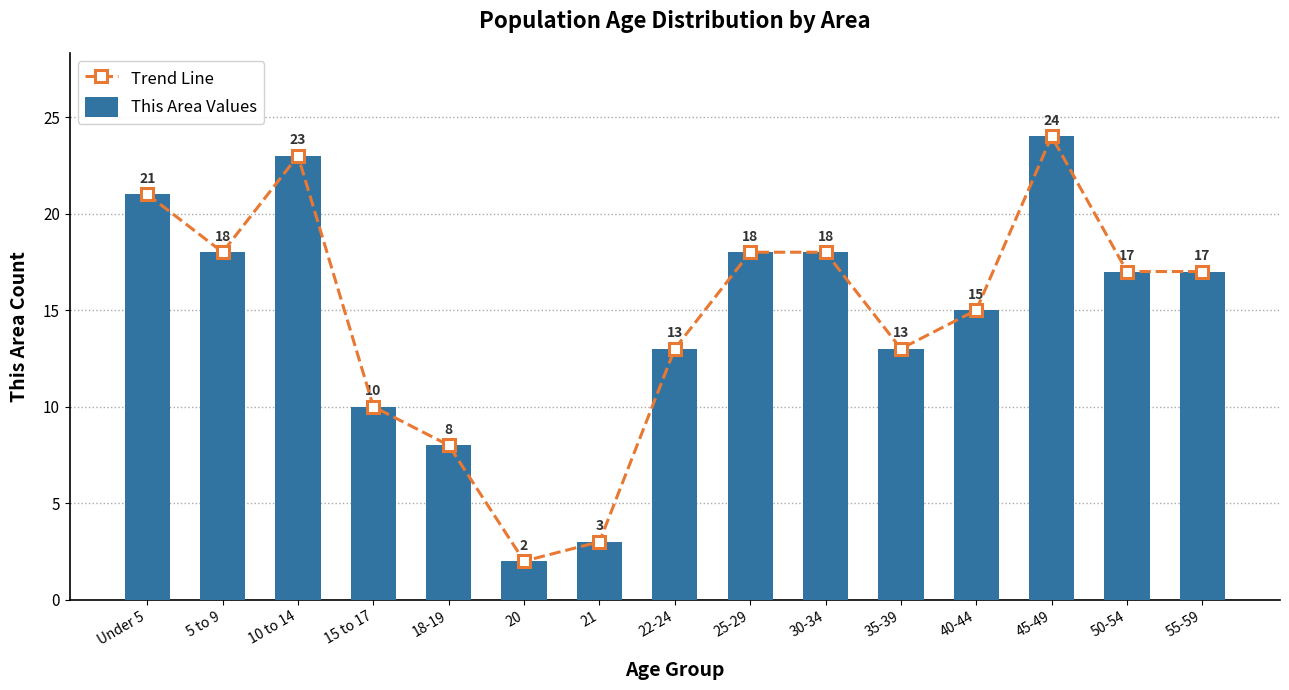

What position from the right is Under 5?

15